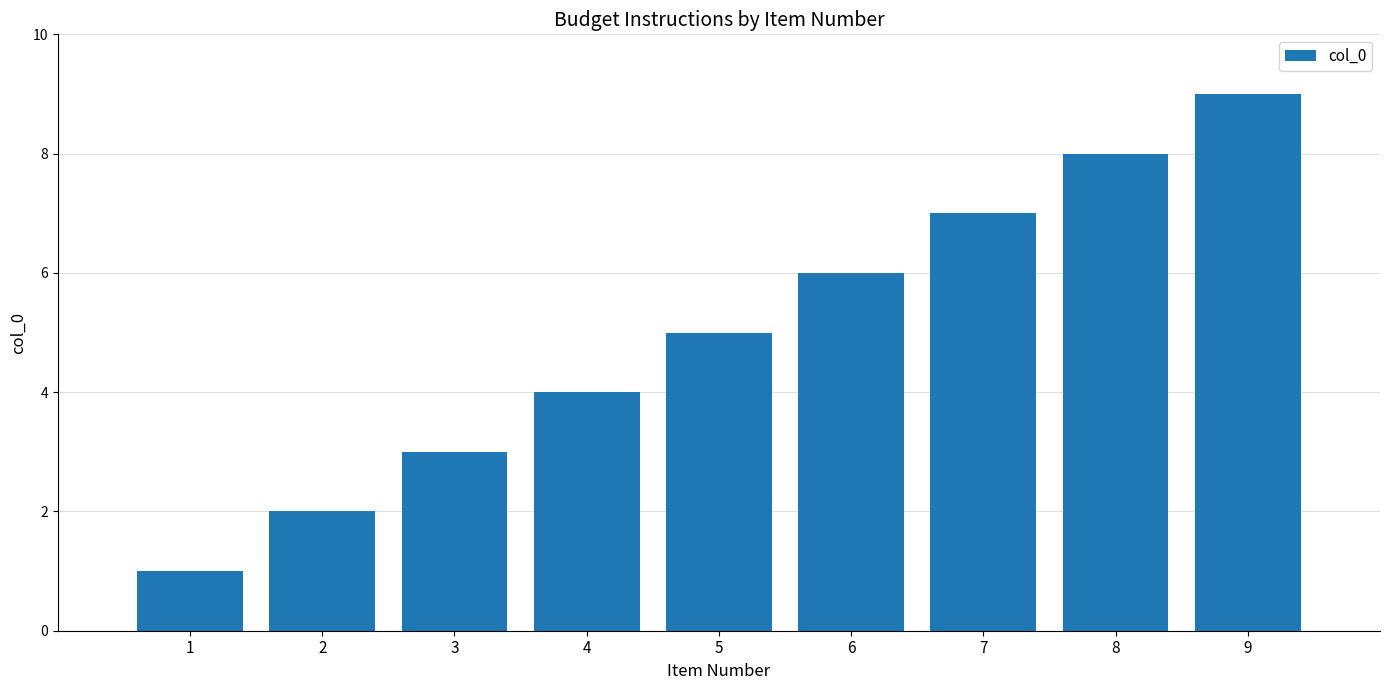

The value at 8 is 12. True or false?

False